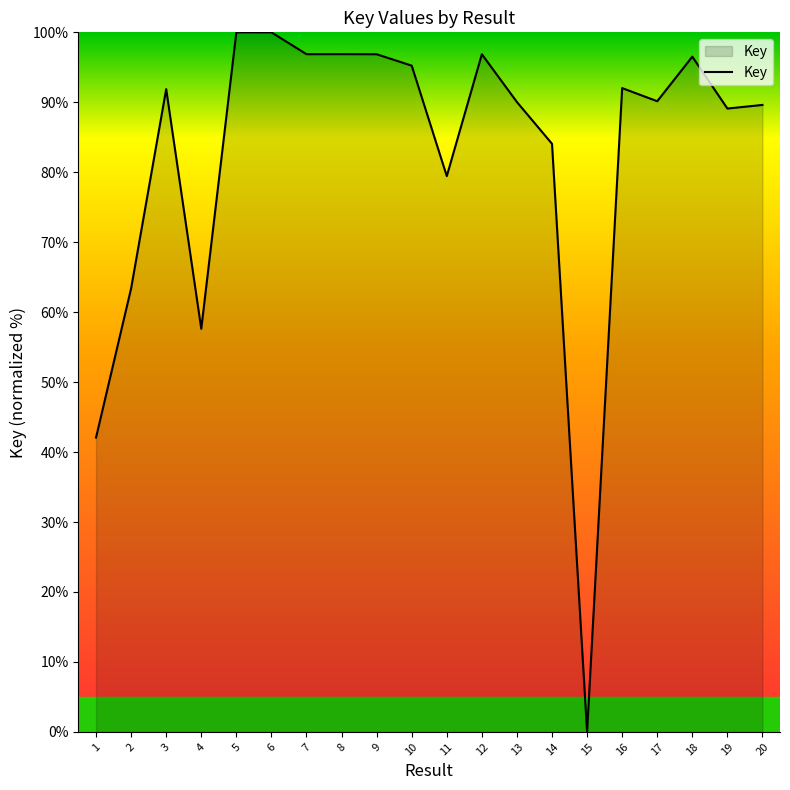

What is the maximum value shown in the chart?

100.0